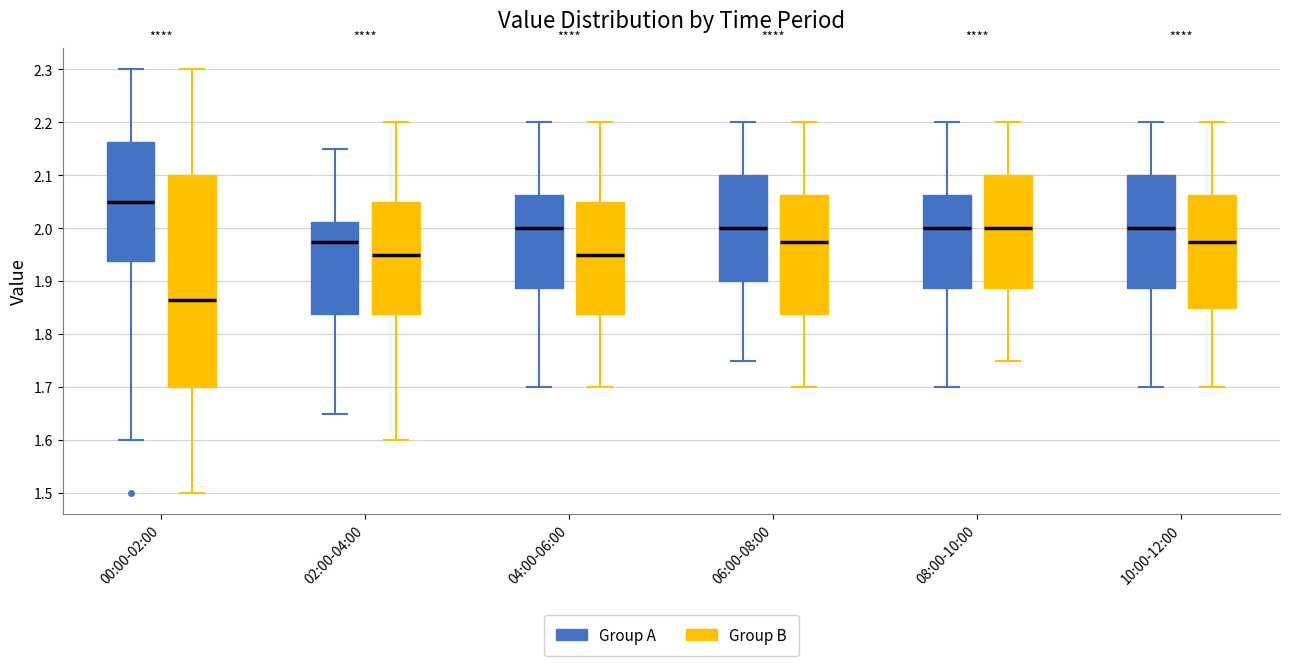

Reading left to right, read every box against the y-axis: the position of its median line, the range the box covers, and the ends of its whiskers. The values are not printed on the chart, so give them approximately, as read against the axis.

00:00-02:00 (Group A): median 2.05, box 1.94 to 2.16, whiskers 1.60 to 2.30
00:00-02:00 (Group B): median 1.87, box 1.70 to 2.10, whiskers 1.50 to 2.30
02:00-04:00 (Group A): median 1.98, box 1.84 to 2.01, whiskers 1.65 to 2.15
02:00-04:00 (Group B): median 1.95, box 1.84 to 2.05, whiskers 1.60 to 2.20
04:00-06:00 (Group A): median 2.00, box 1.89 to 2.06, whiskers 1.70 to 2.20
04:00-06:00 (Group B): median 1.95, box 1.84 to 2.05, whiskers 1.70 to 2.20
06:00-08:00 (Group A): median 2.00, box 1.90 to 2.10, whiskers 1.75 to 2.20
06:00-08:00 (Group B): median 1.98, box 1.84 to 2.06, whiskers 1.70 to 2.20
08:00-10:00 (Group A): median 2.00, box 1.89 to 2.06, whiskers 1.70 to 2.20
08:00-10:00 (Group B): median 2.00, box 1.89 to 2.10, whiskers 1.75 to 2.20
10:00-12:00 (Group A): median 2.00, box 1.89 to 2.10, whiskers 1.70 to 2.20
10:00-12:00 (Group B): median 1.98, box 1.85 to 2.06, whiskers 1.70 to 2.20